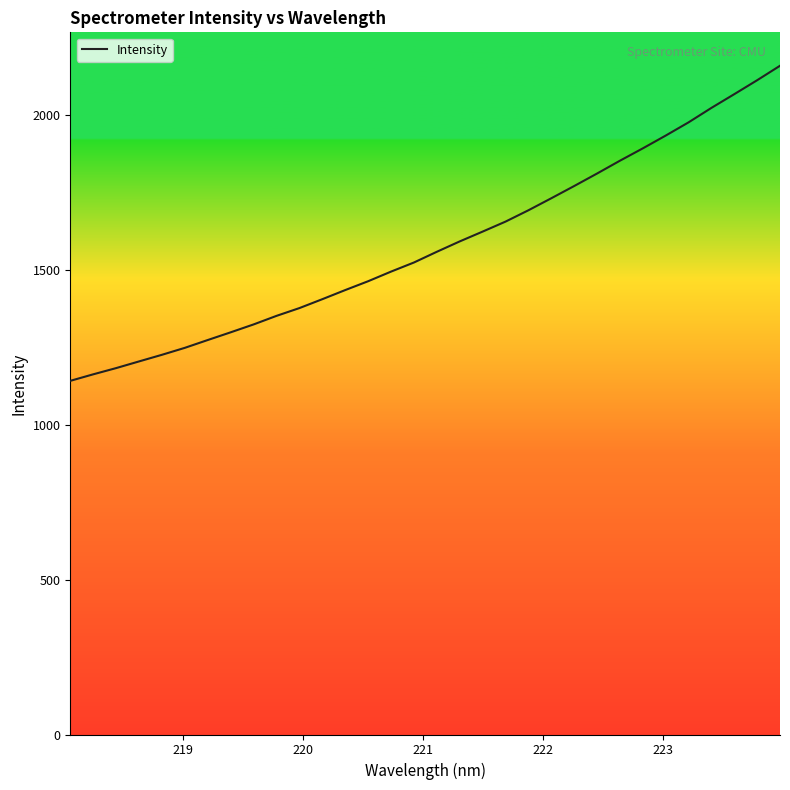

What is the maximum value shown in the chart?

2157.6